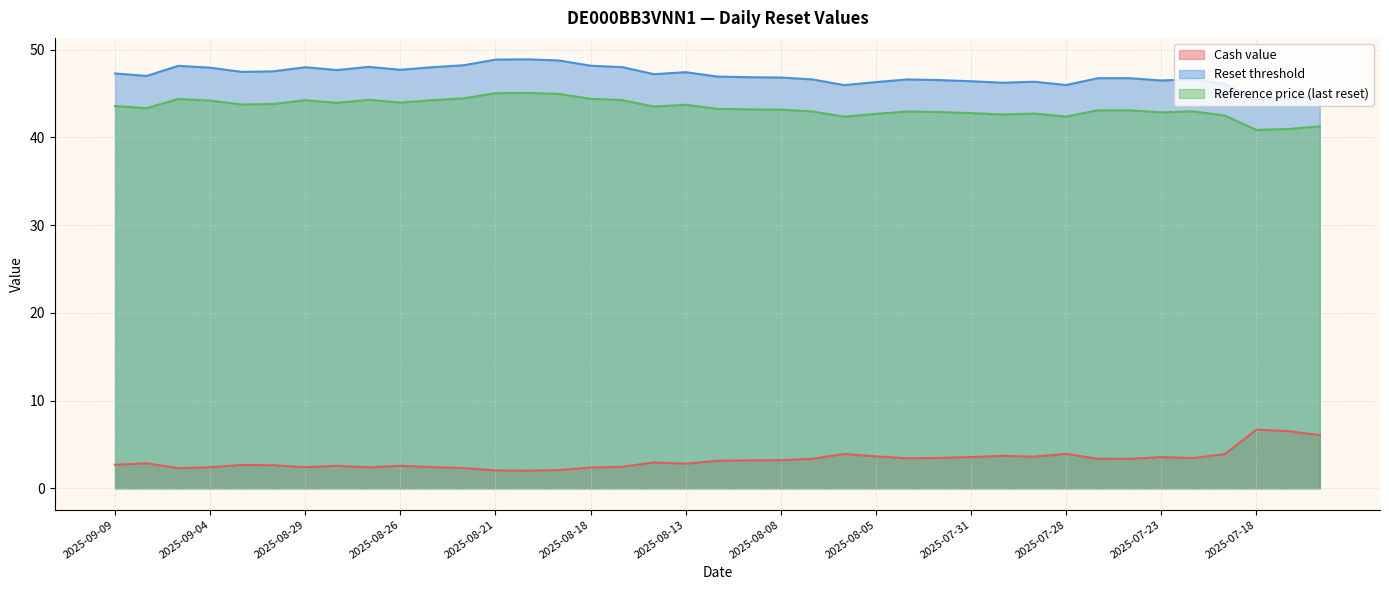

Between 2025-08-19 and 2025-07-28, which series saw the biggest shift?

Reset threshold